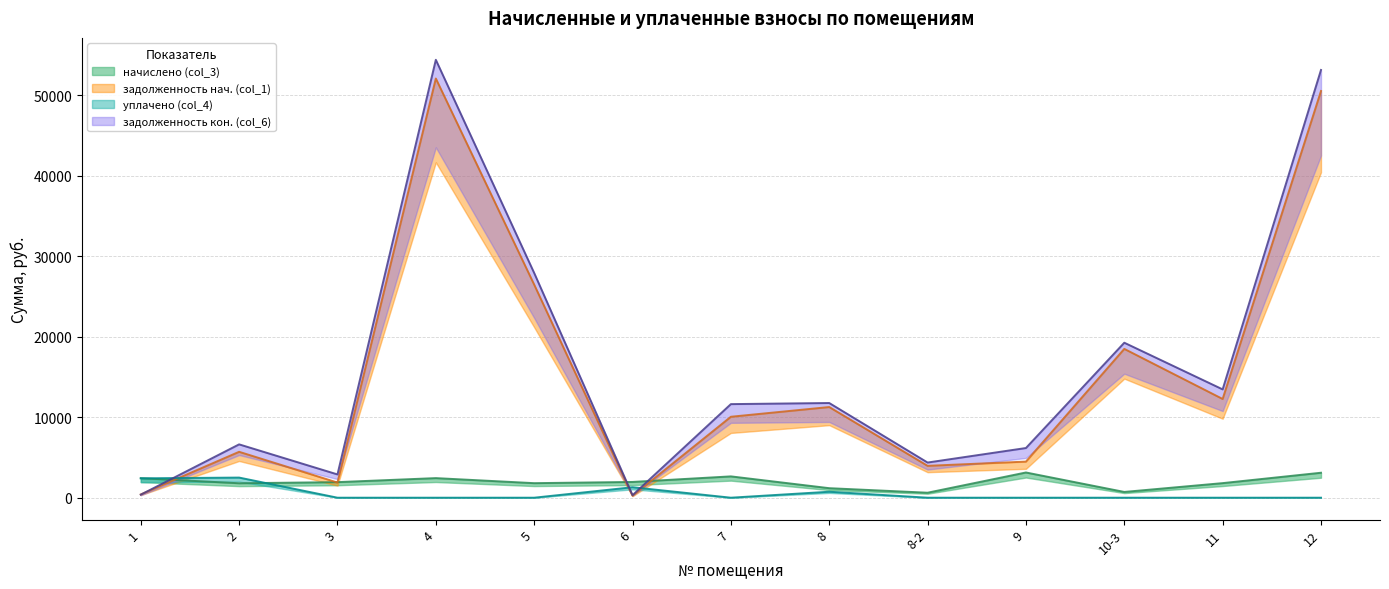

What is the spread (max minus min) of values at 12?

53143.5